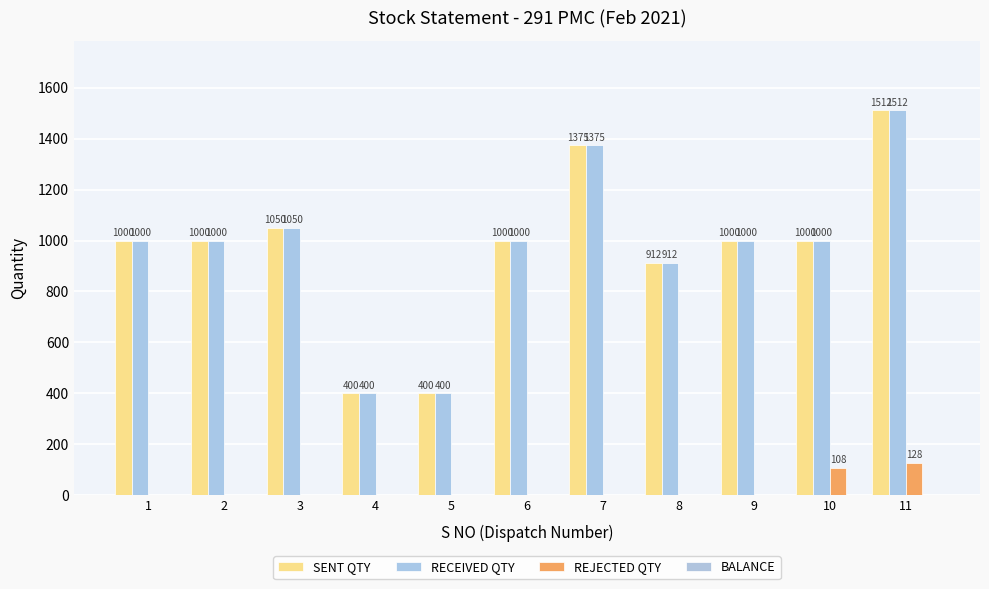

Reading right to left, extract all data points from this chart.

SENT QTY: 1512	1000	1000	912	1375	1000	400	400	1050	1000	1000
RECEIVED QTY: 1512	1000	1000	912	1375	1000	400	400	1050	1000	1000
REJECTED QTY: 128	108	0	0	0	0	0	0	0	0	0
BALANCE: 0	0	0	0	0	0	0	0	0	0	0